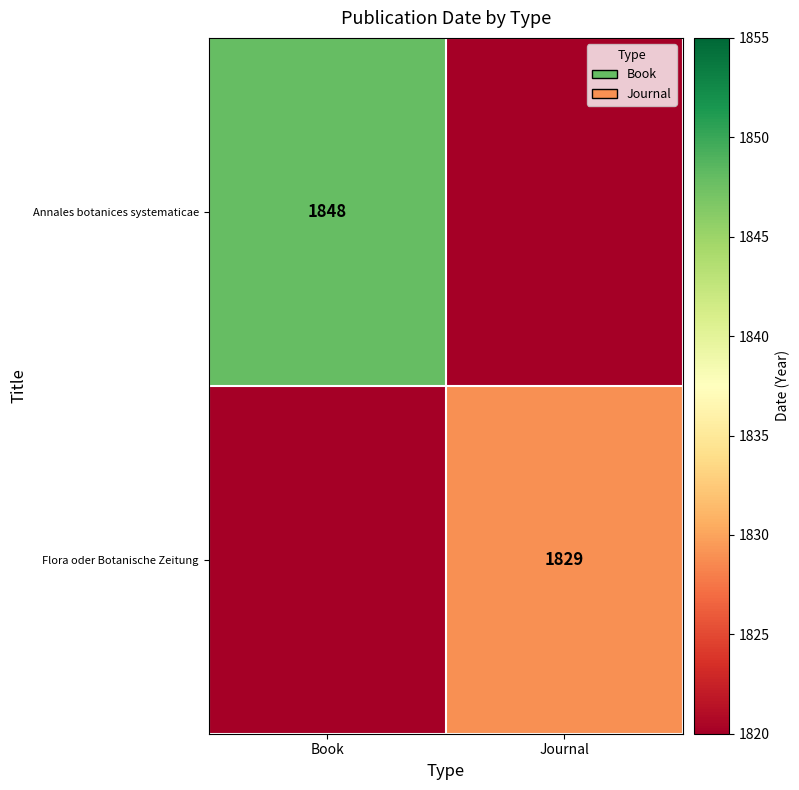

Is the value of Flora oder Botanische Zeitung at Journal greater than the value of Annales botanices systematicae at Book?

No